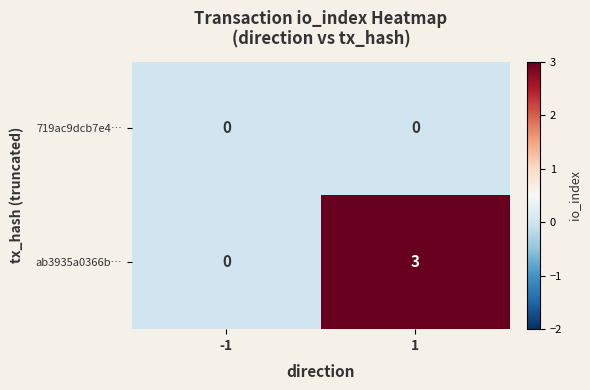

Which series has the largest total across all categories?

ab3935a0366b…